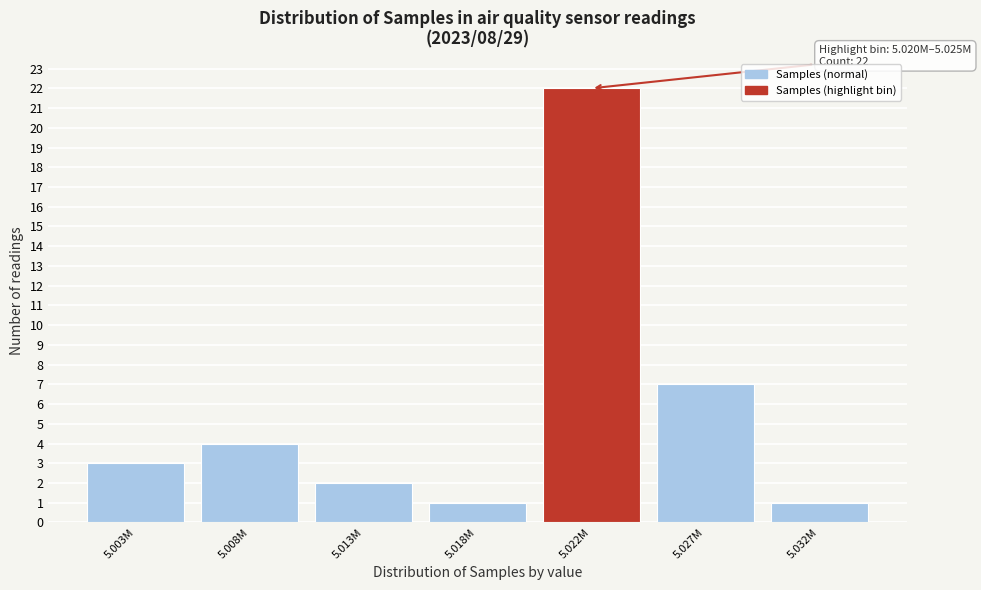

Reading left to right, extract all data points from this chart.

5.003M=3	5.008M=4	5.013M=2	5.018M=1	5.022M=22	5.027M=7	5.032M=1